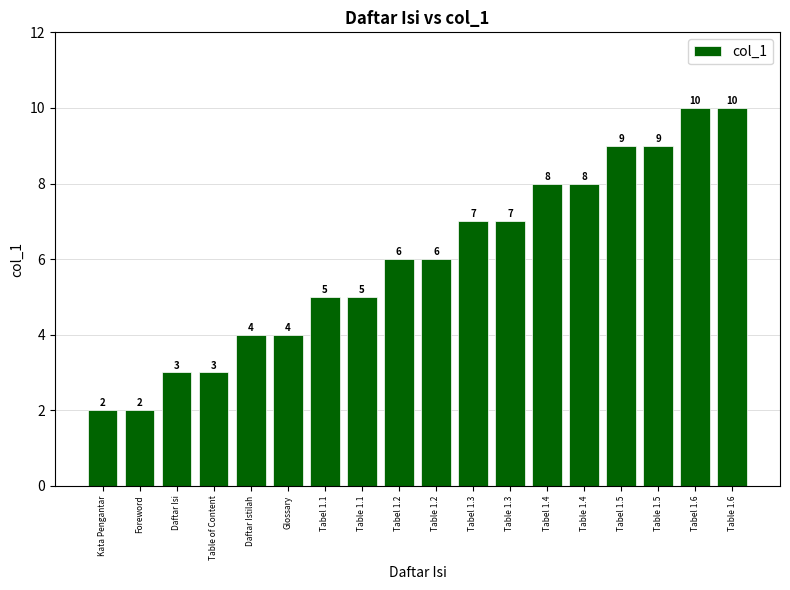

What position from the left is Tabel 1.1?

7